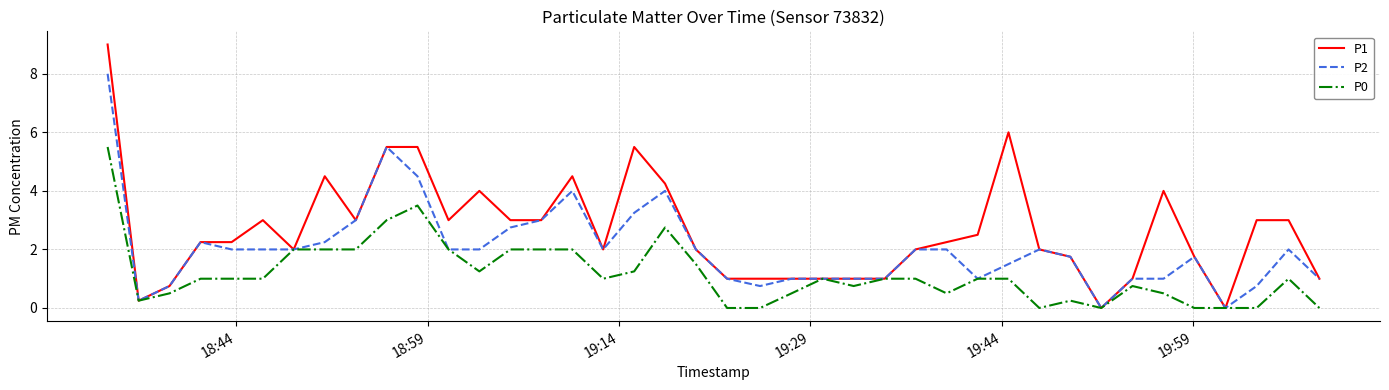

What is the maximum value for P1?

9.0